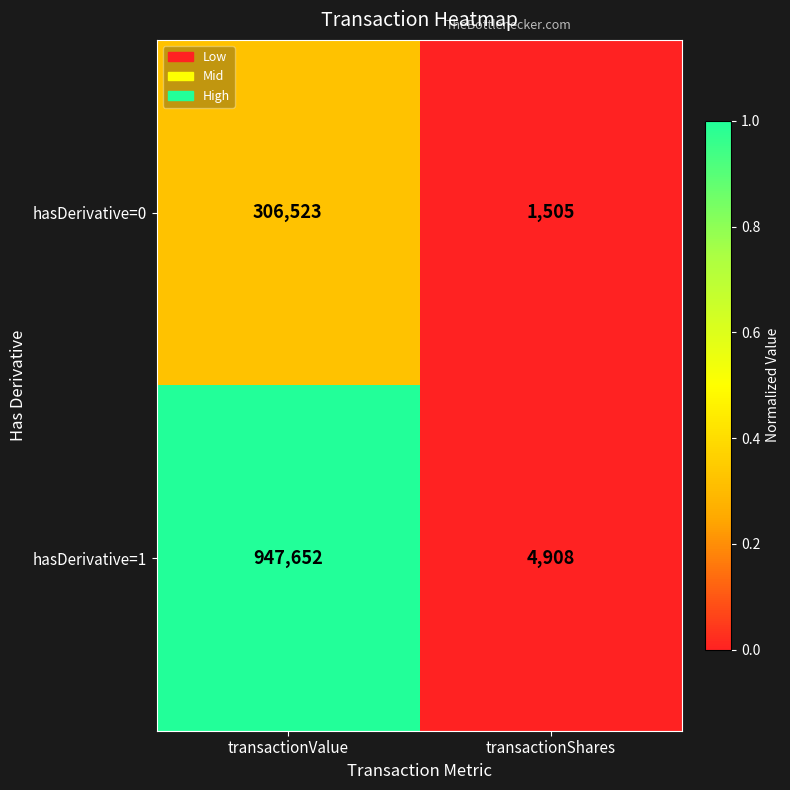

Rank the series by their average value, from highest to lowest.

hasDerivative=1, hasDerivative=0